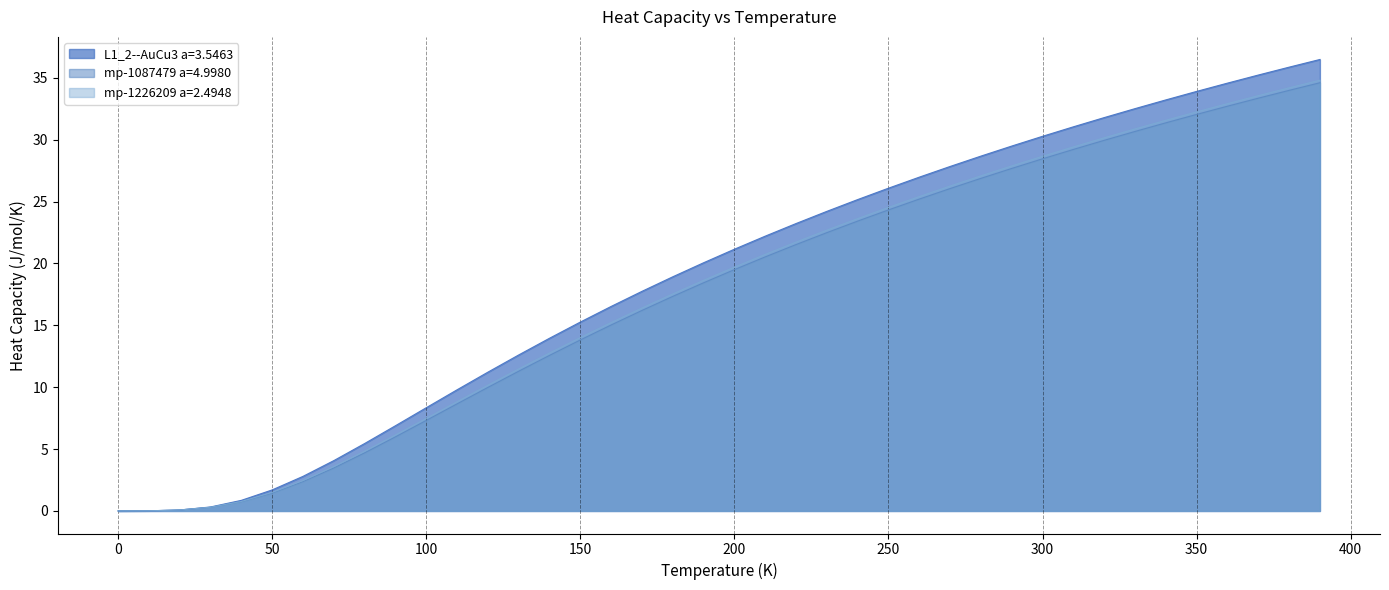

What is the approximate value of mp-1087479 a=4.9980 at 50?

1.4